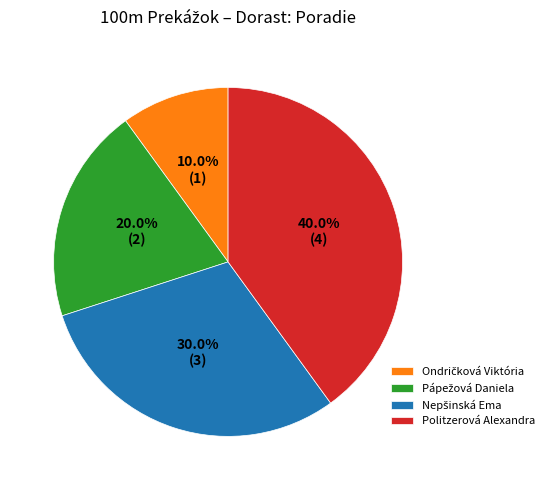

What percentage is NOT represented by Politzerová Alexandra?

60.0%